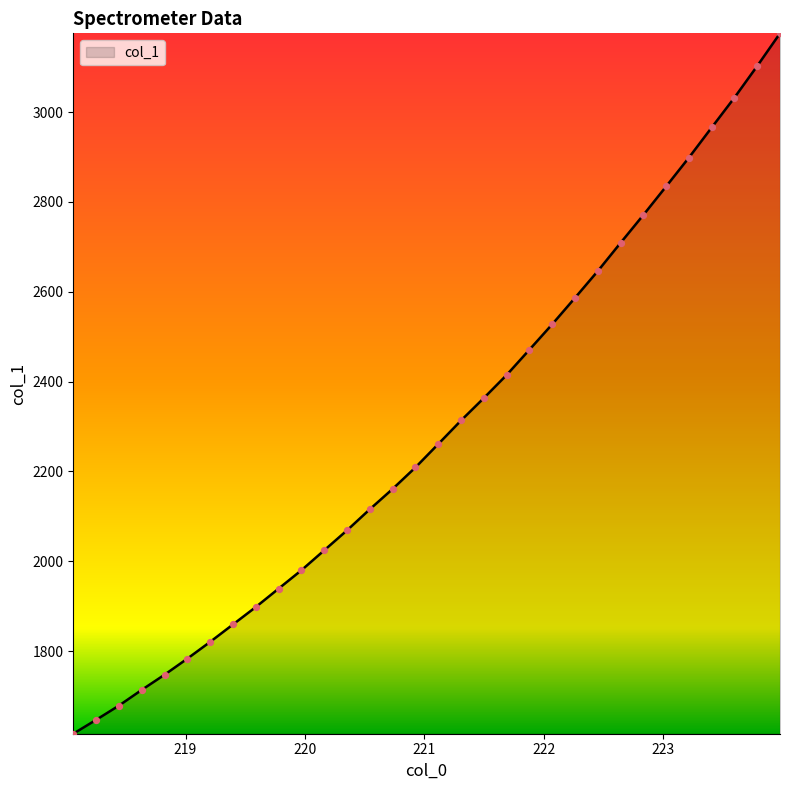

What is the maximum value shown in the chart?

3175.3